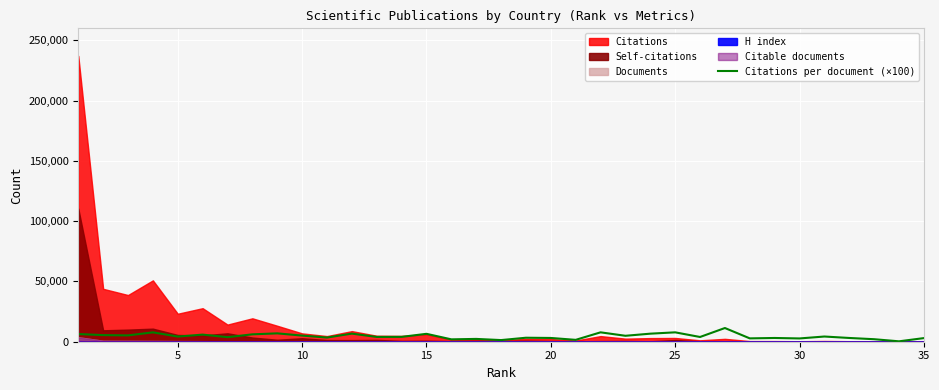

The value at 25 is 6673.7. True or false?

False